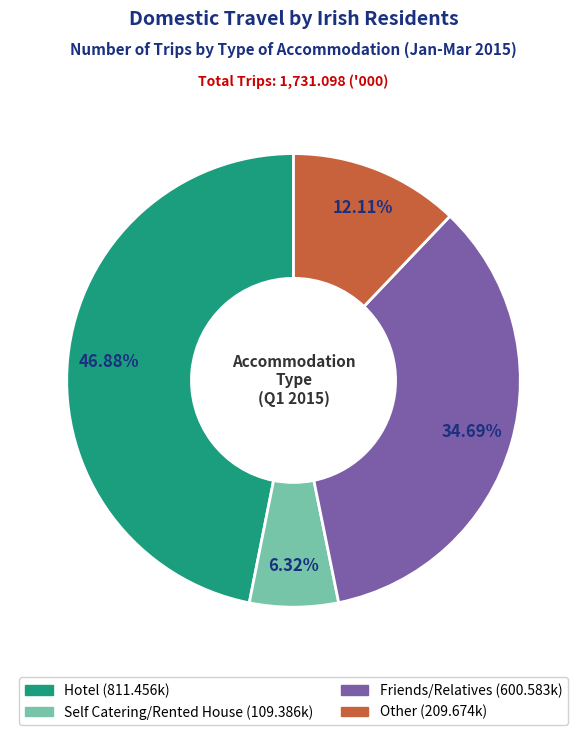

Is it true that Hotel is 47% of the pie?

True